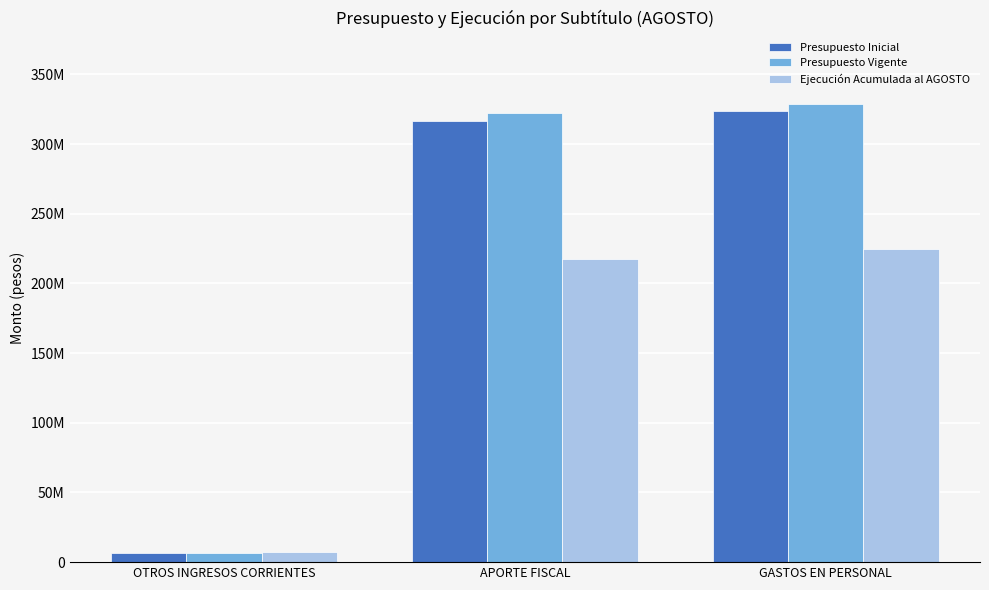

Is it true that Ejecución Acumulada al AGOSTO equals 217505234 at APORTE FISCAL?

True